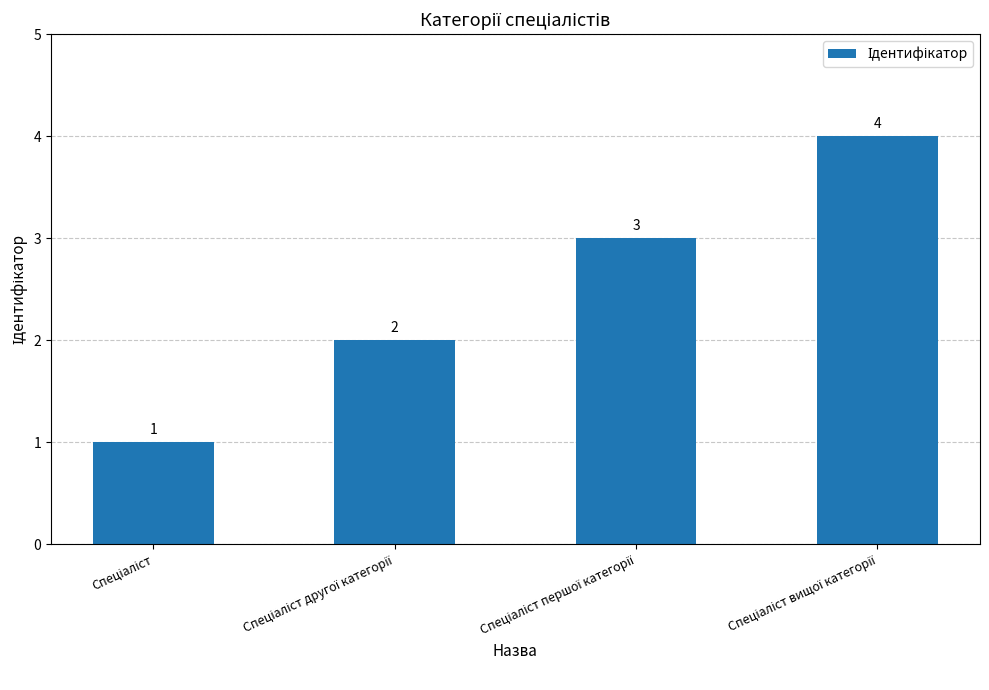

What is the greatest value displayed?

4